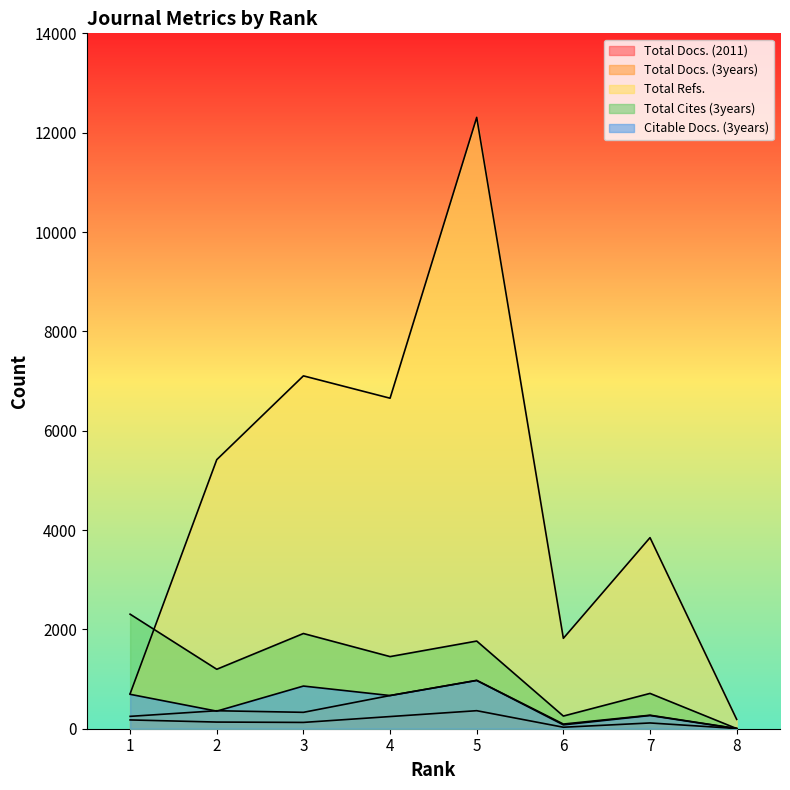

Reading right to left, extract all data points from this chart.

Total Docs. (2011): 5	116	30	363	245	127	134	177
Total Docs. (3years): 4	272	94	974	668	330	362	249
Total Refs.: 188	3847	1820	12308	6654	7104	5417	704
Total Cites (3years): 3	711	255	1765	1452	1917	1197	2306
Citable Docs. (3years): 1	266	78	972	668	859	354	693